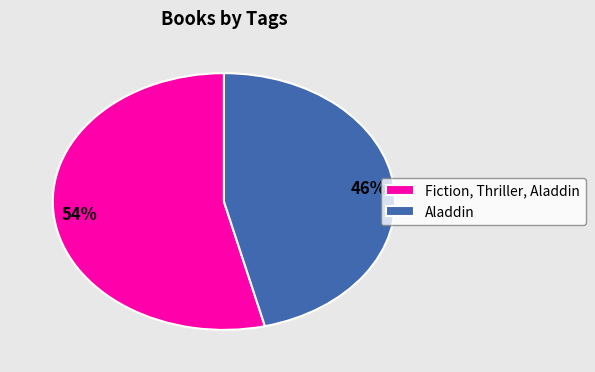

Is the sum of Aladdin and Fiction, Thriller, Aladdin greater than half?

Yes